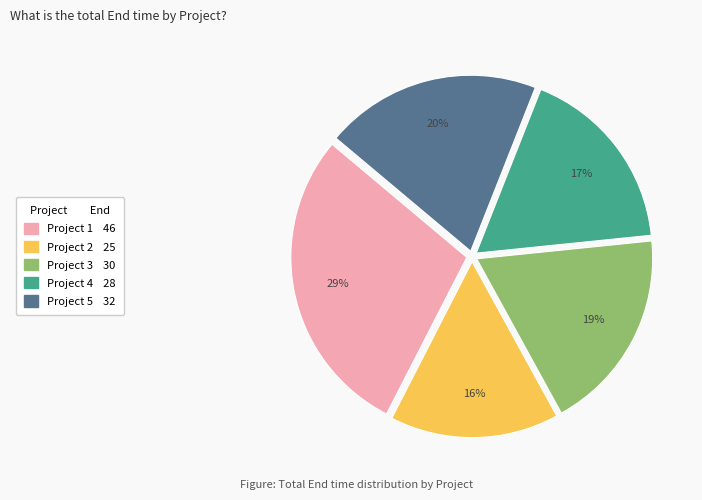

Between Project 4 and Project 2, which is larger?

Project 4